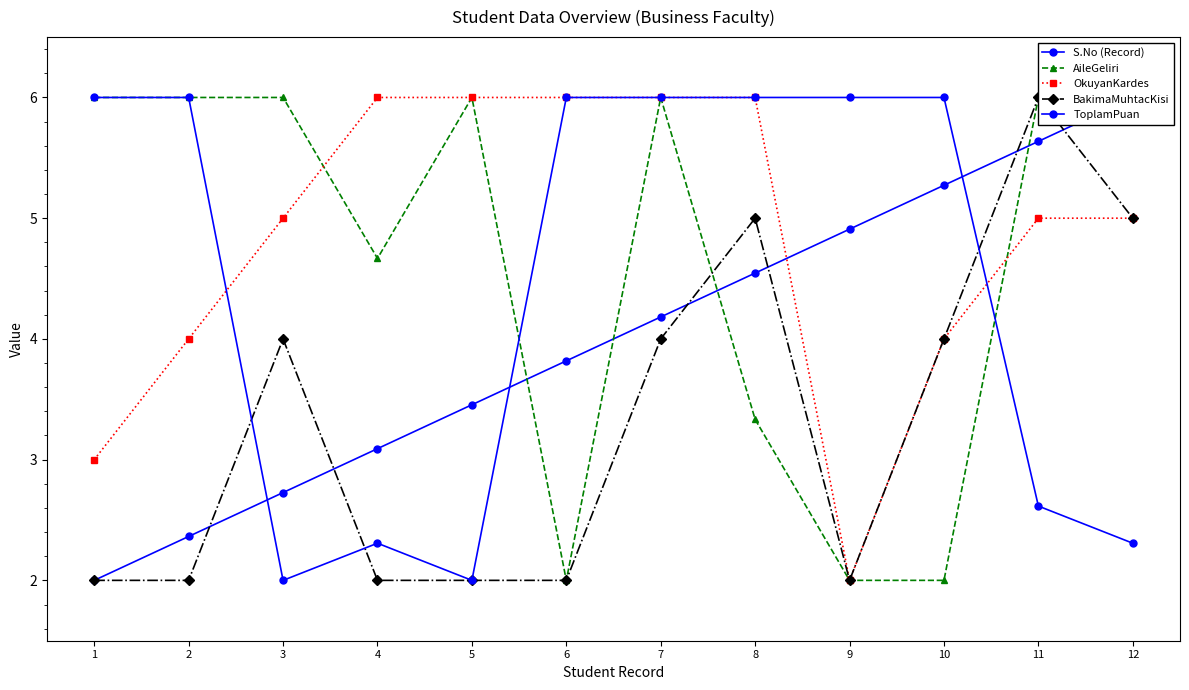

Which series has the largest range (max minus min)?

S.No (Record)